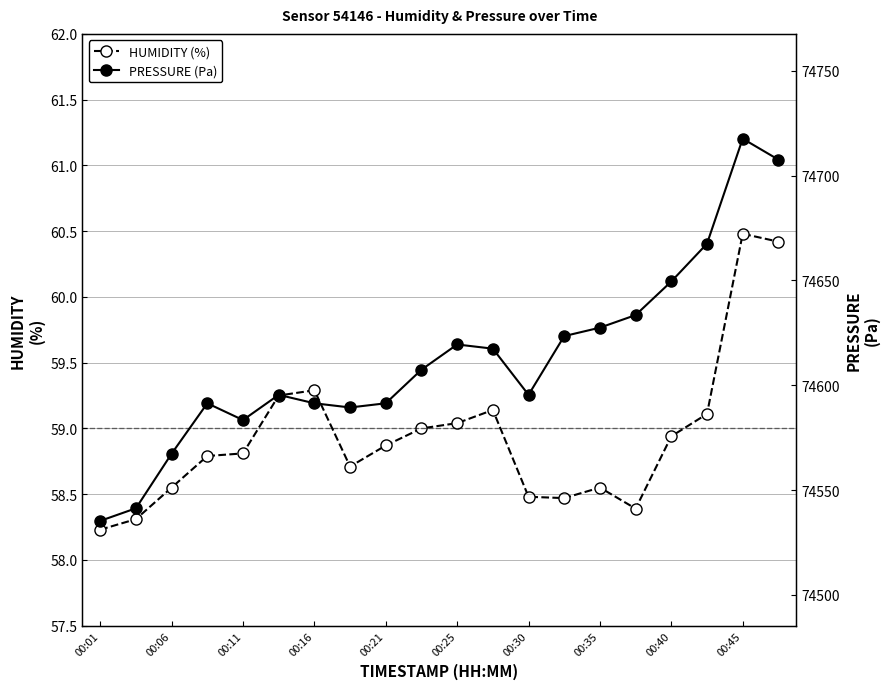

Which has a higher value, 17 or 15?

17